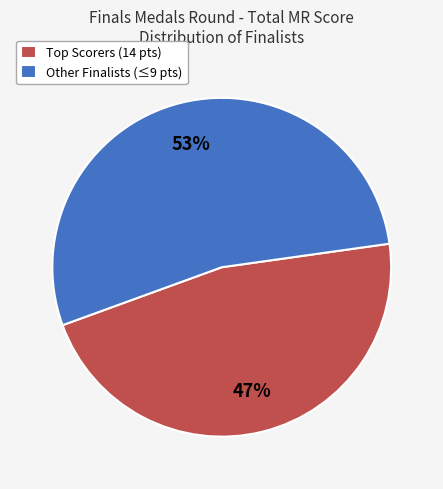

What percentage is the Other Finalists (≤9 pts) slice, to the nearest percent?

53%